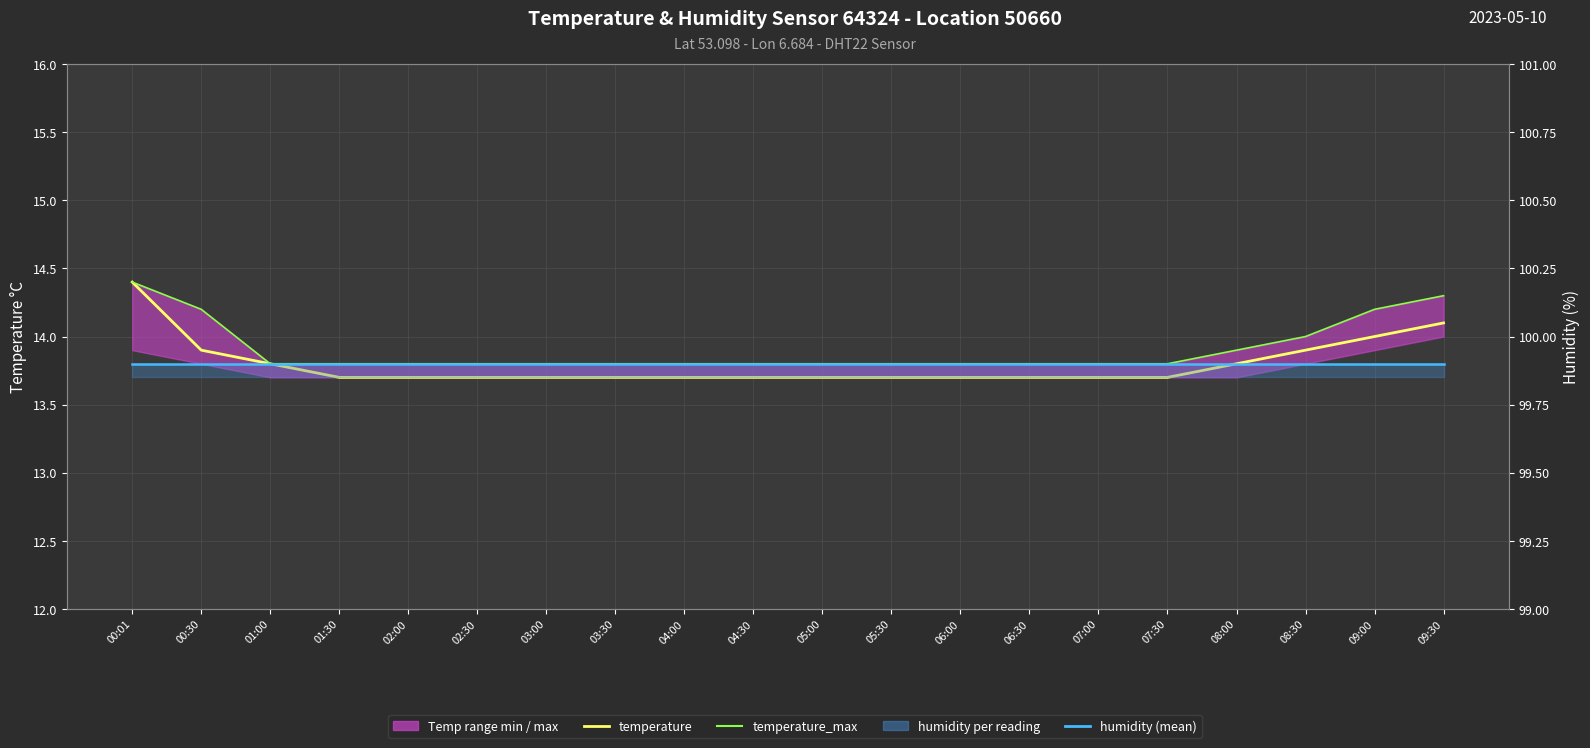

What is the smallest value displayed?

13.7